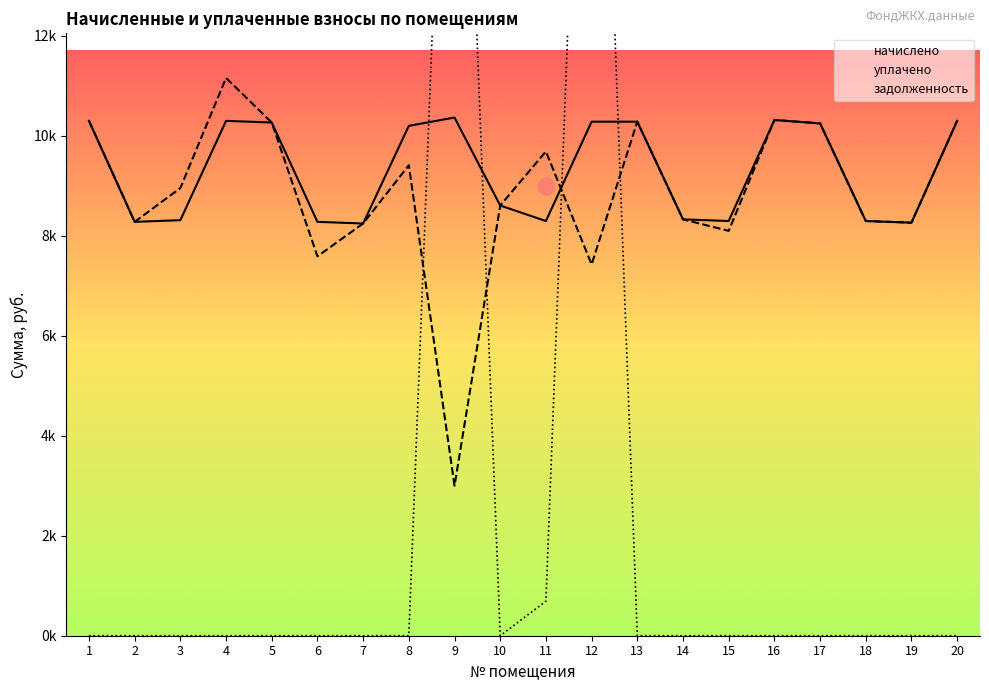

True or false: уплачено and начислено cross at least once.

True